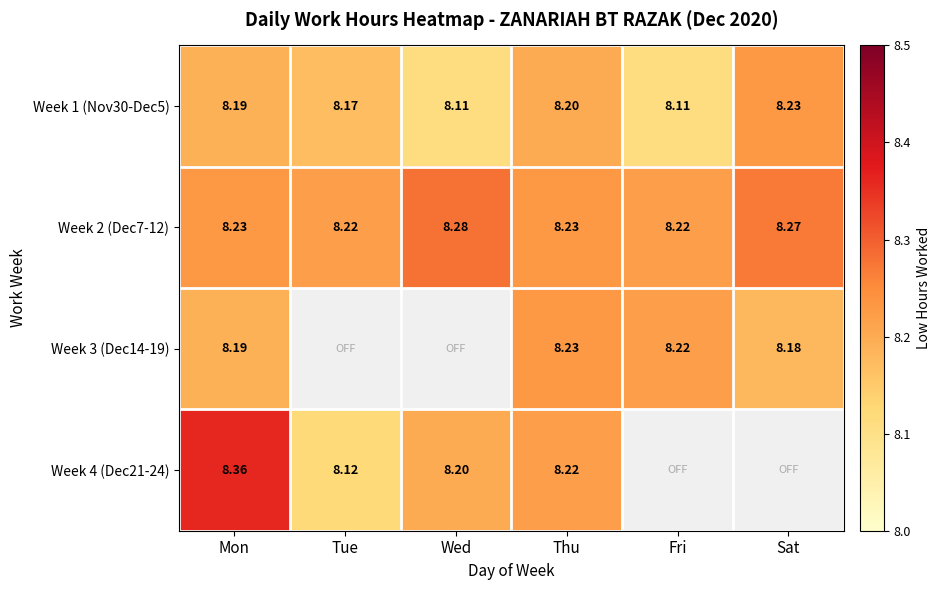

What is the difference between the highest and lowest values at Fri?

0.1